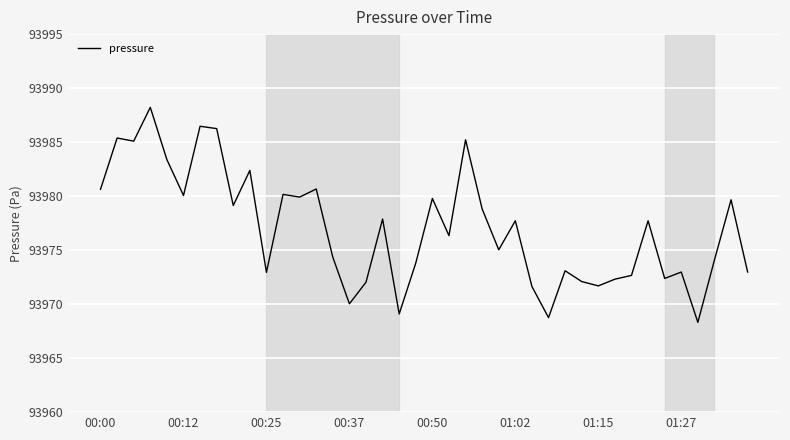

Does the chart display data point markers on the line(s)?

No